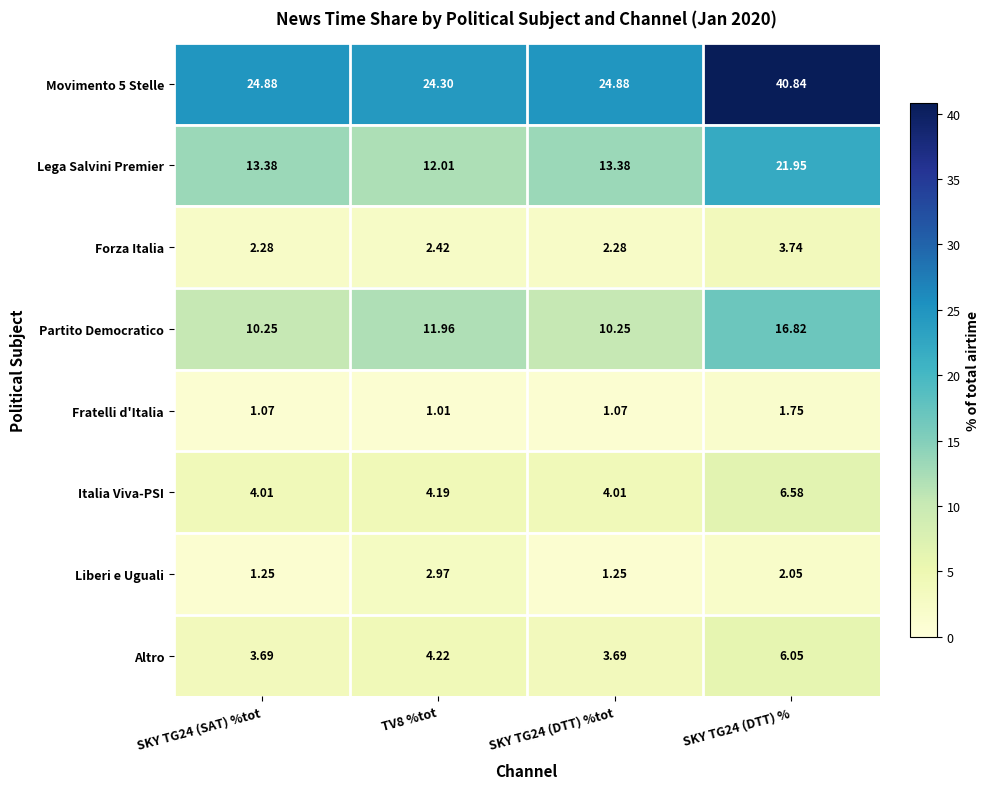

Between SKY TG24 (SAT) %tot and TV8 %tot, which series saw the biggest shift?

Liberi e Uguali